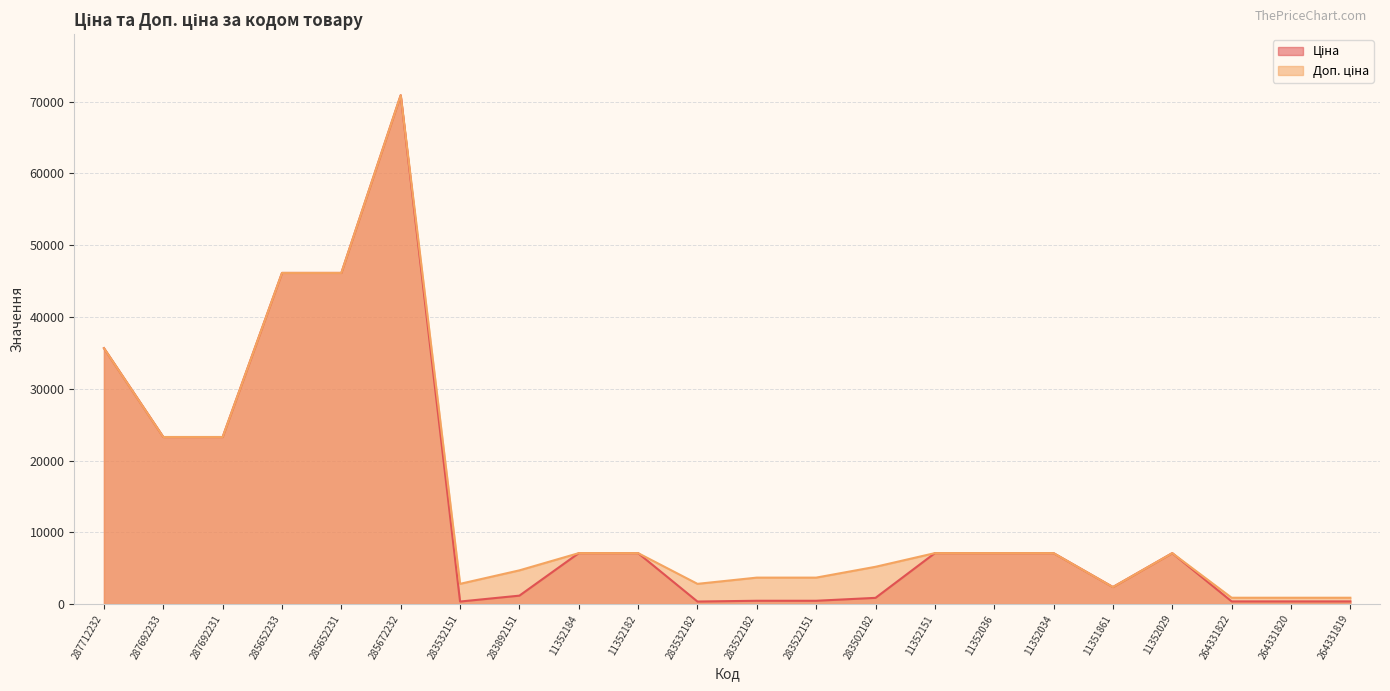

Which category has the highest value in the Доп. ціна series?

285672232